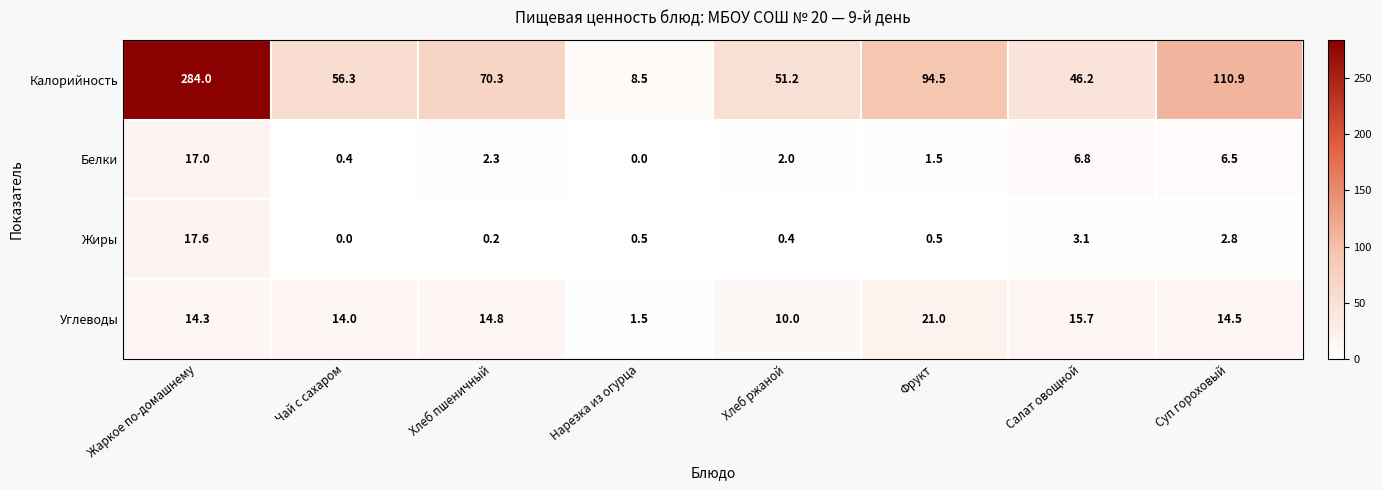

How many data points does each series have?

8